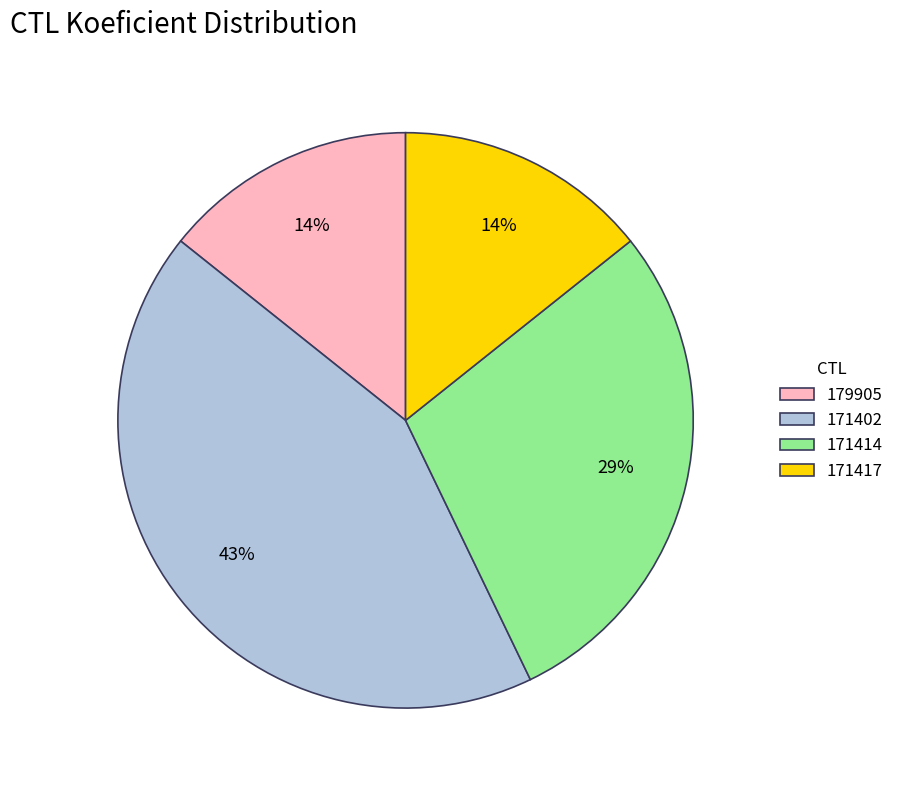

Is it true that 179905 is 14% of the pie?

True